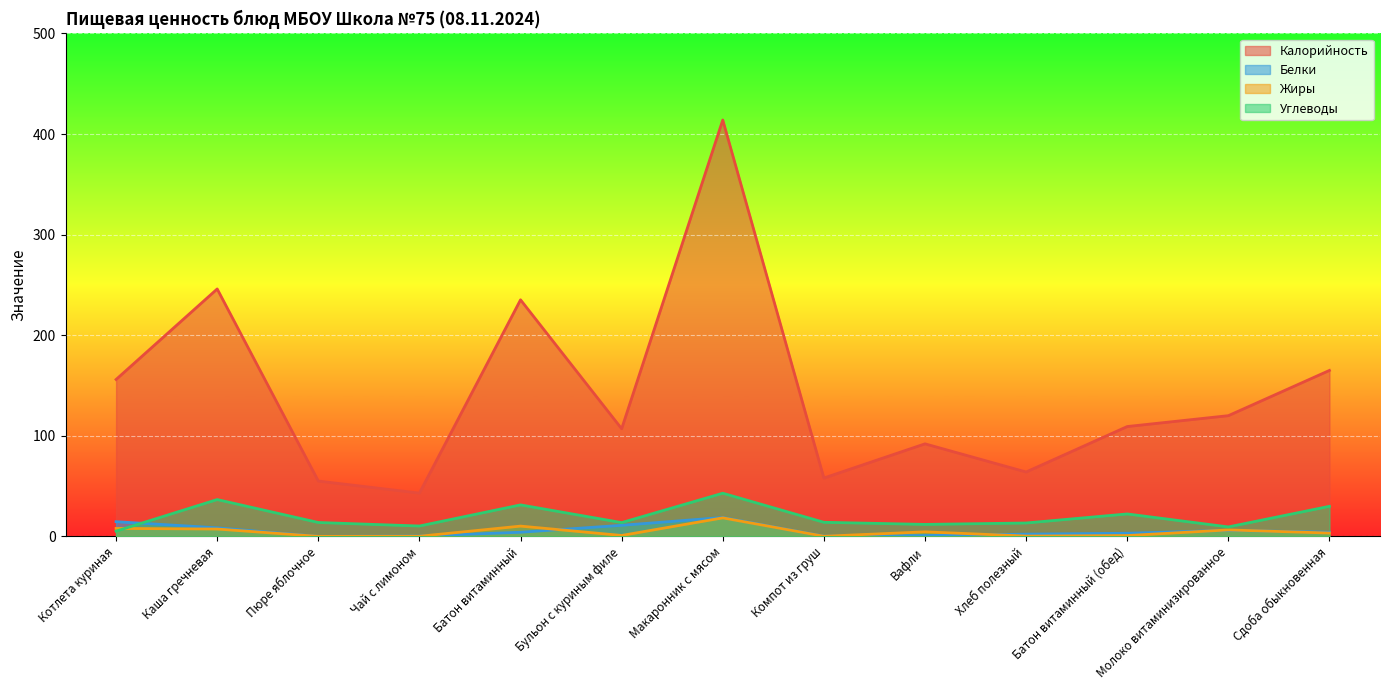

What is the difference between the highest and lowest values at Чай с лимоном?

42.9